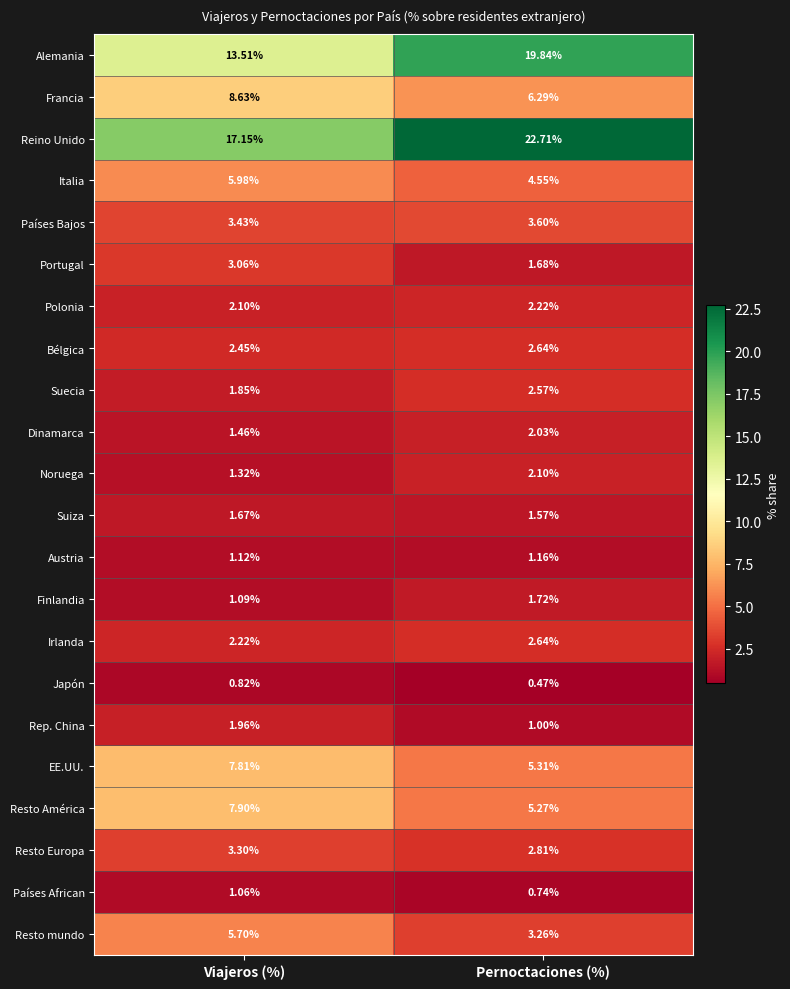

Which category has the highest value across all series?

Pernoctaciones (%)